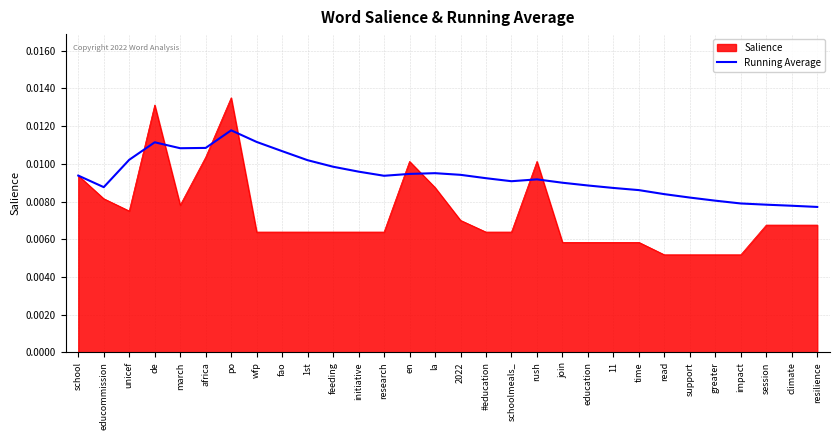

Does the chart display data point markers on the line(s)?

No